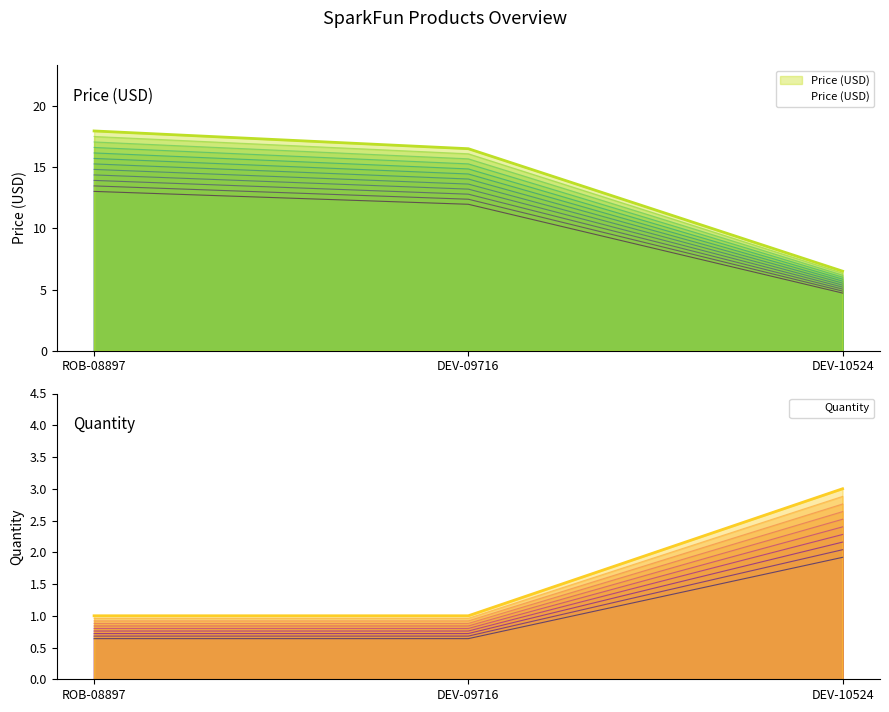

Where is Quantity nearest to the value 1?

ROB-08897